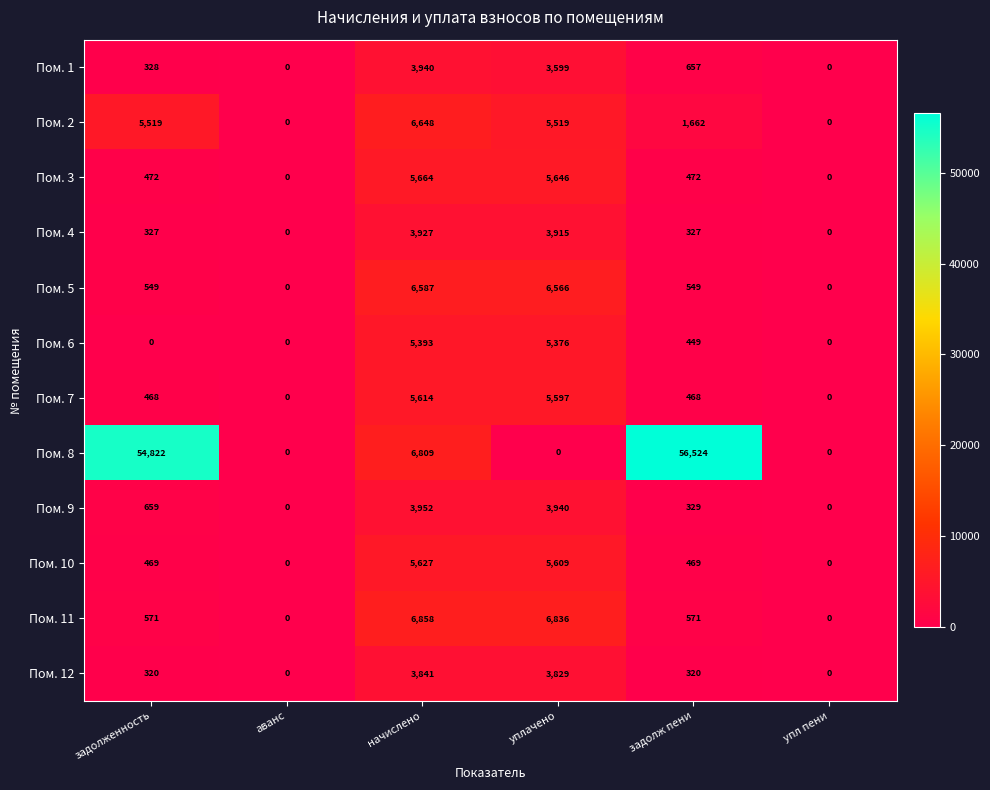

Count the number of data series in this chart.

12